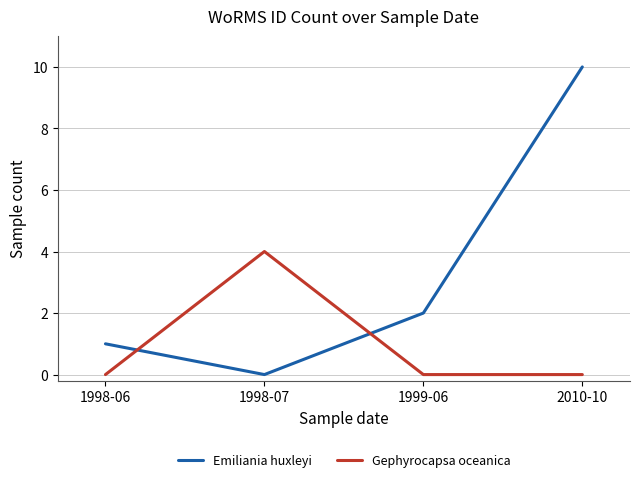

Which series has the widest spread of values?

Emiliania huxleyi